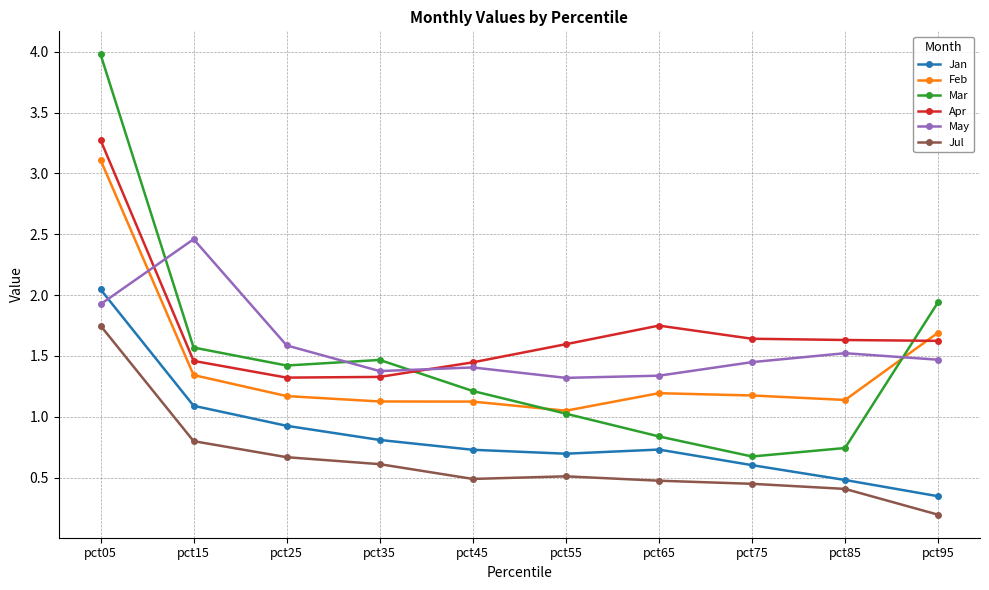

At which label does Mar reach its minimum?

pct75